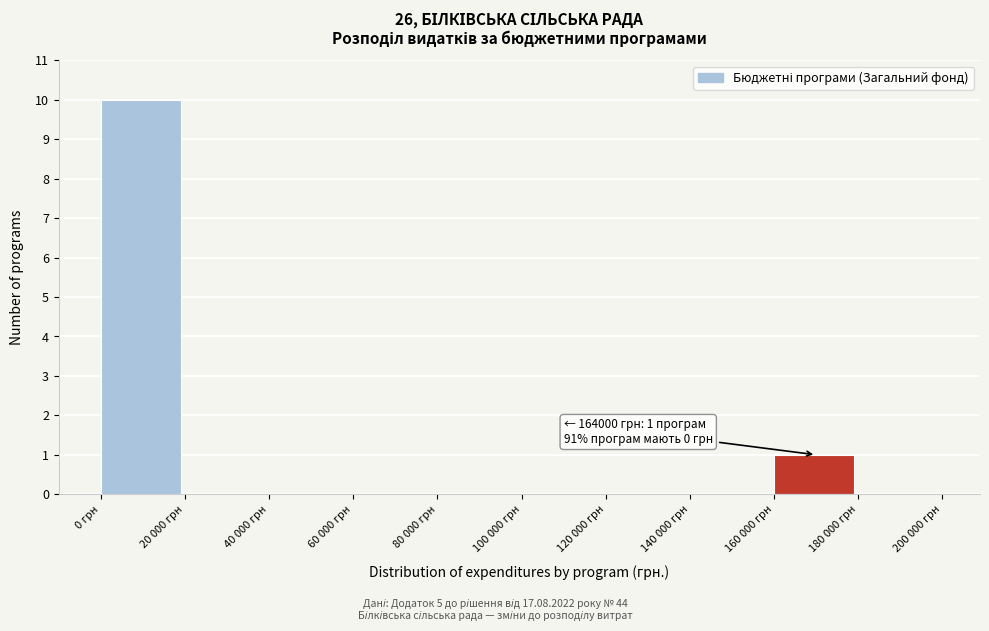

Reading right to left, list all the values displayed in this chart.

180 000 грн=0	160 000 грн=1	140 000 грн=0	120 000 грн=0	100 000 грн=0	80 000 грн=0	60 000 грн=0	40 000 грн=0	20 000 грн=0	0 грн=10